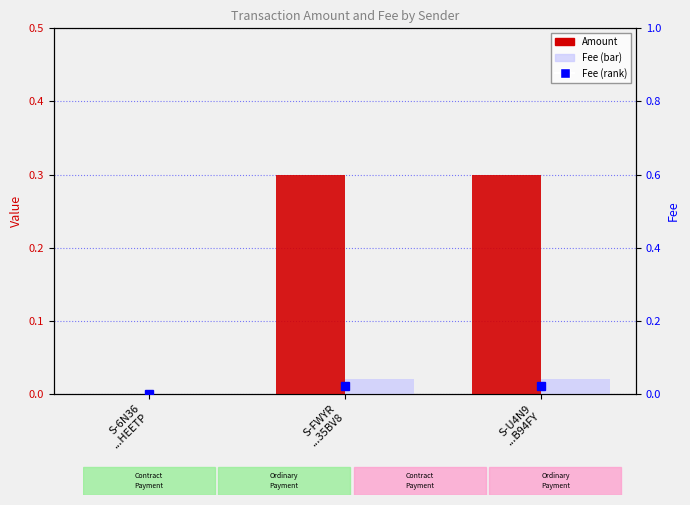

Reading right to left, extract all data points from this chart.

Amount: S-U4N9
...B94FY=0.3	S-FWYR
...35BV8=0.3	S-6N36
...HEETP=0.0
Fee: S-U4N9
...B94FY=0.0	S-FWYR
...35BV8=0.0	S-6N36
...HEETP=0.0
Fee (rank): S-U4N9
...B94FY=0.0	S-FWYR
...35BV8=0.0	S-6N36
...HEETP=0.0